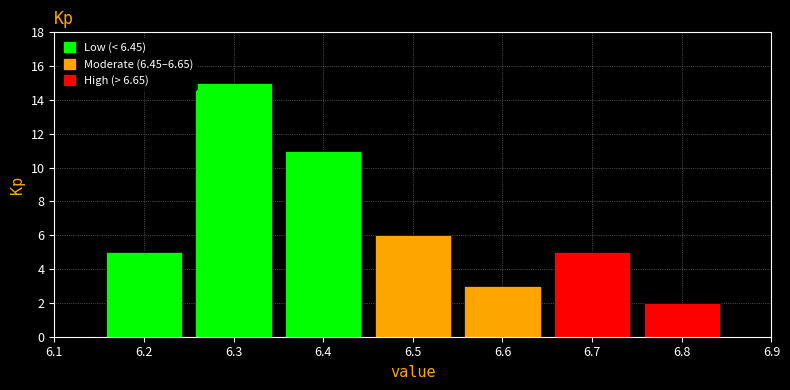

Over which range of the x-axis is the bar tallest?

6.25 to 6.35